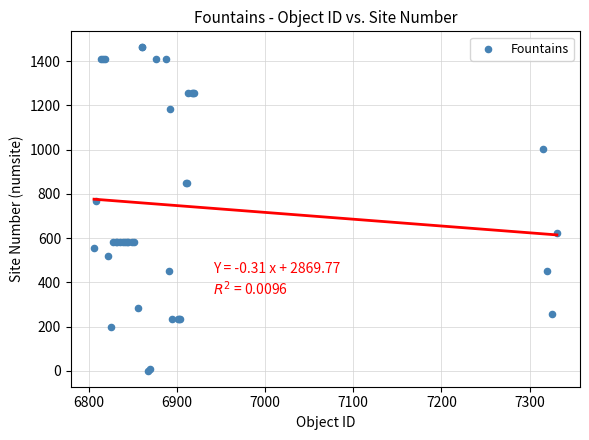

What Y value in the scatter plot is closest to 731?

767